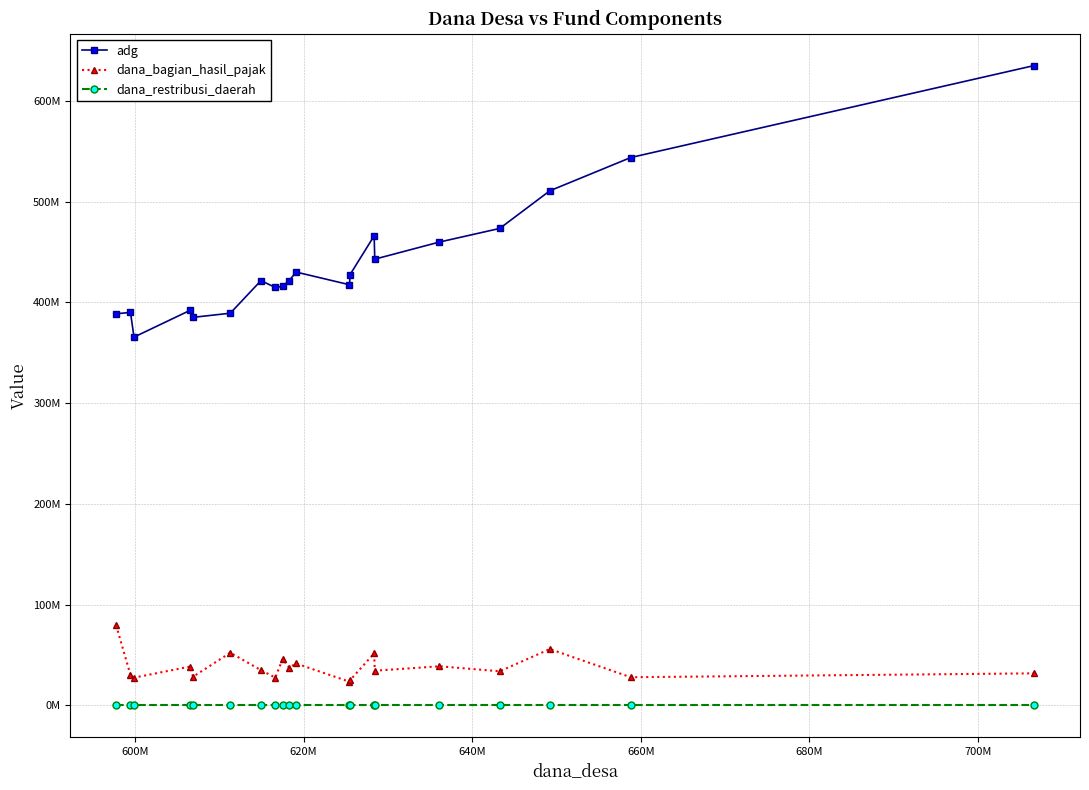

True or false: dana_bagian_hasil_pajak and adg cross at least once.

False